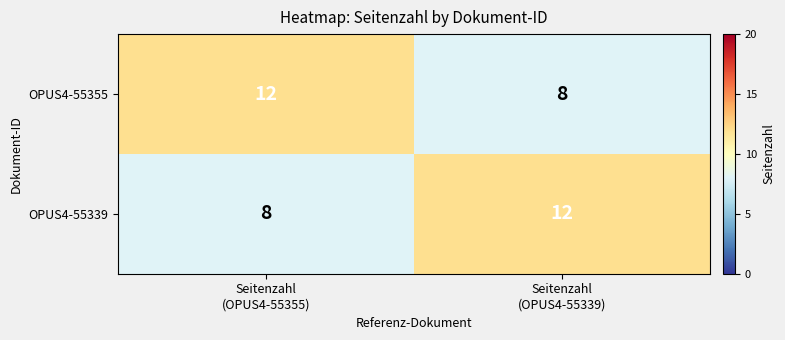

What is the difference between the maximum and minimum values in the OPUS4-55355 series?

4